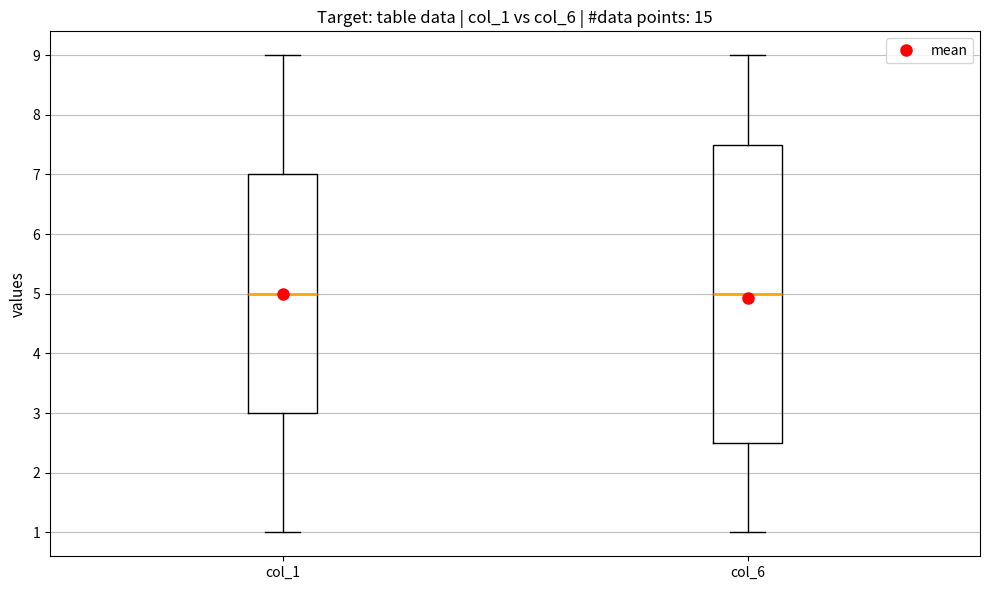

Reading left to right, read every box against the y-axis: the position of its median line, the range the box covers, and the ends of its whiskers. The values are not printed on the chart, so give them approximately, as read against the axis.

col_1: median 5.0, box 3.0 to 7.0, whiskers 1.0 to 9.0
col_6: median 5.0, box 2.5 to 7.5, whiskers 1.0 to 9.0